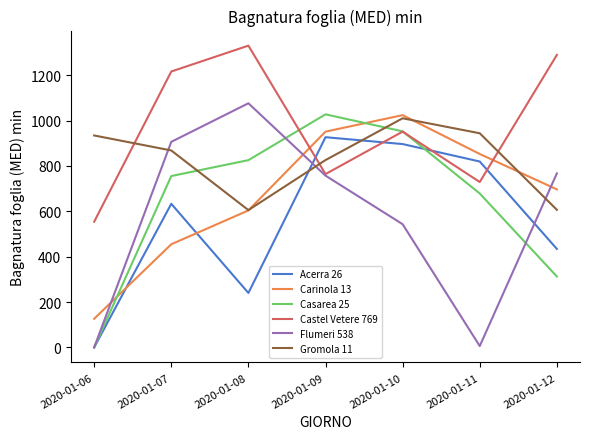

At which category is the sum across all series the highest?

2020-01-10